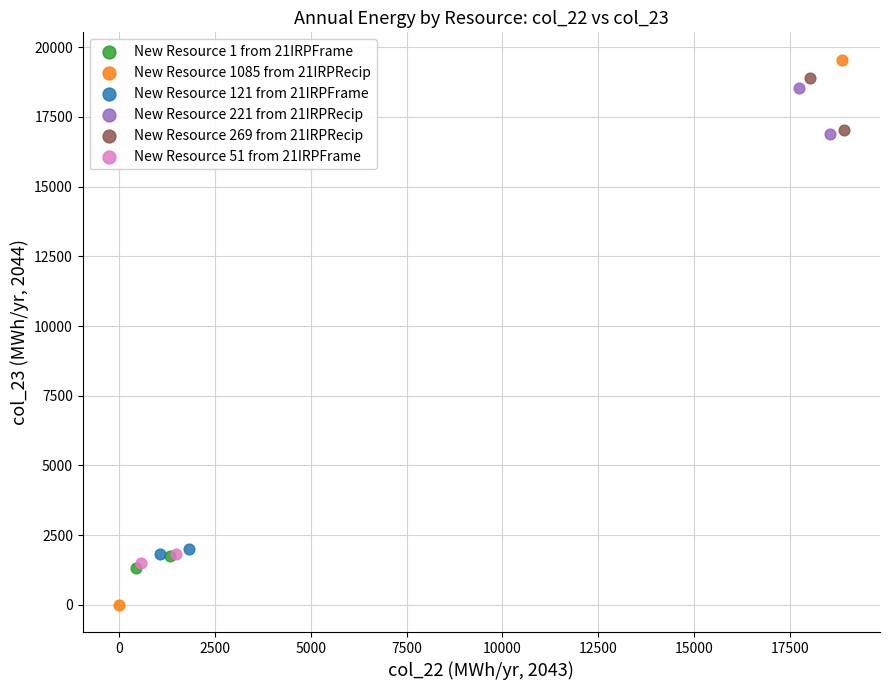

Which series reaches the maximum Y coordinate?

New Resource 1085 from 21IRPRecip